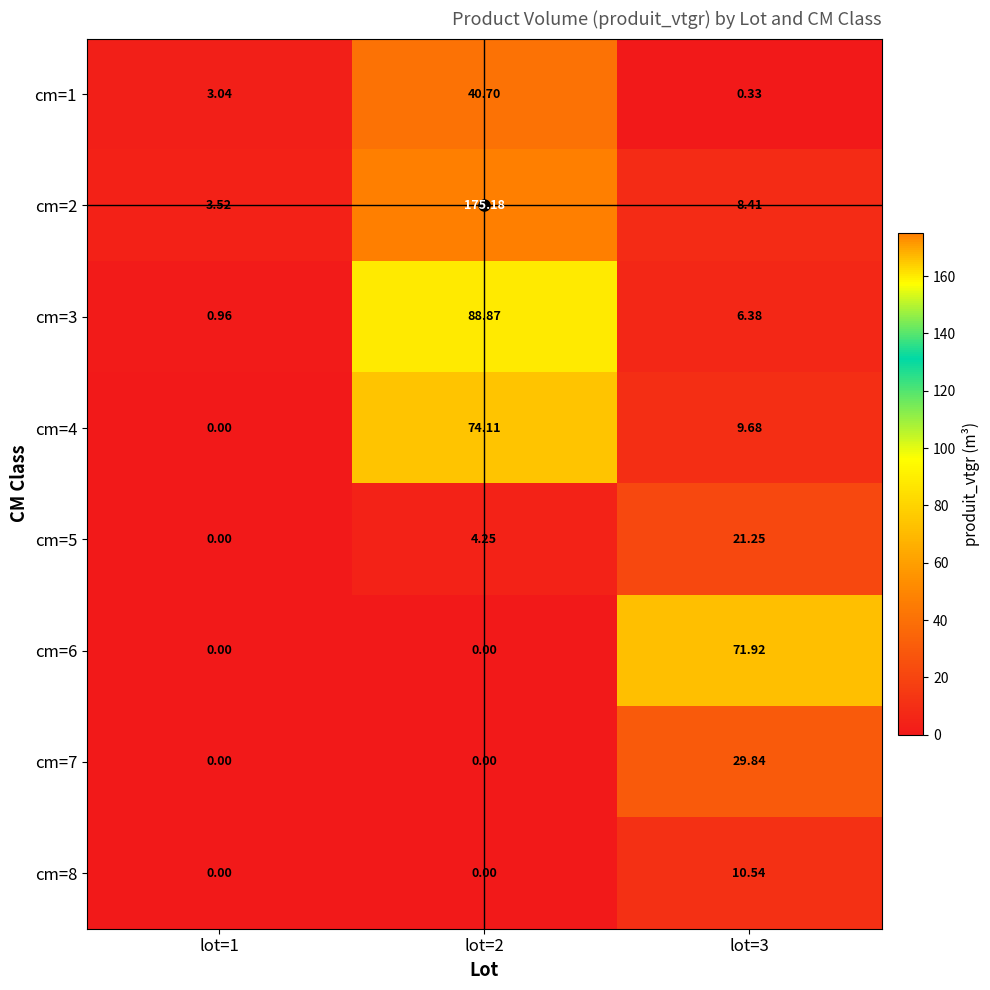

Is the value of cm=4 at lot=2 greater than the value of cm=1 at lot=1?

Yes